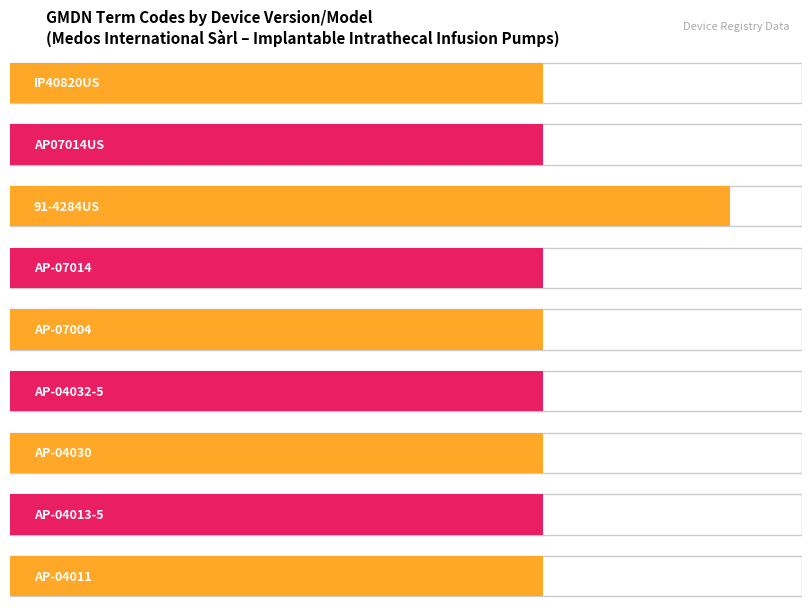

How many data points are above 34071?

1